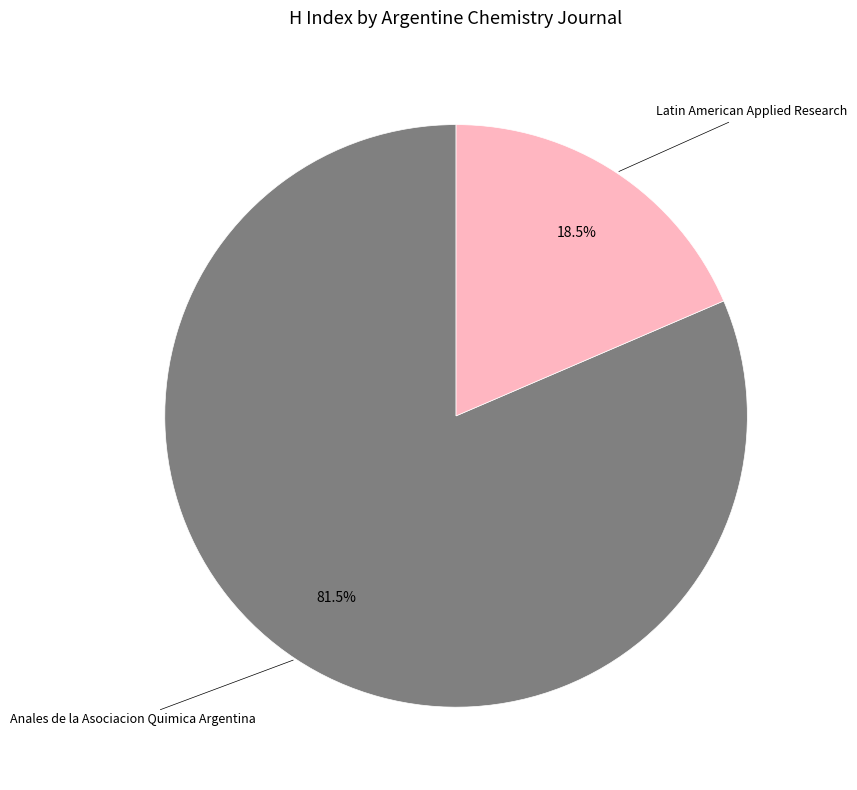

Is there a majority slice in this chart?

Yes